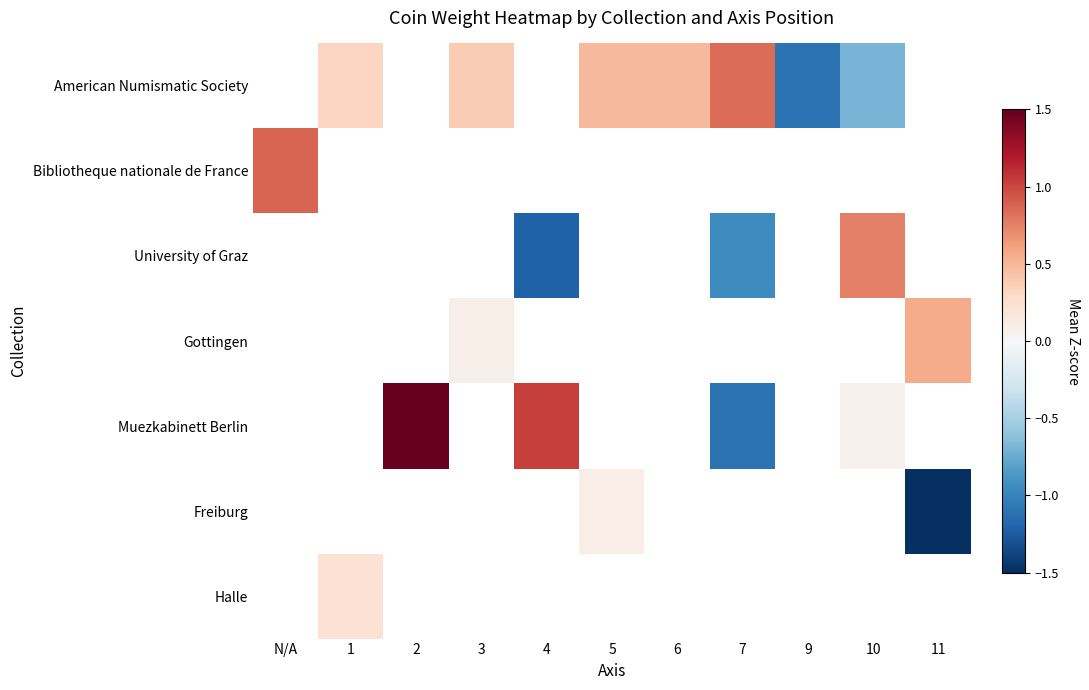

Which has a higher value, 4 or 2?

2